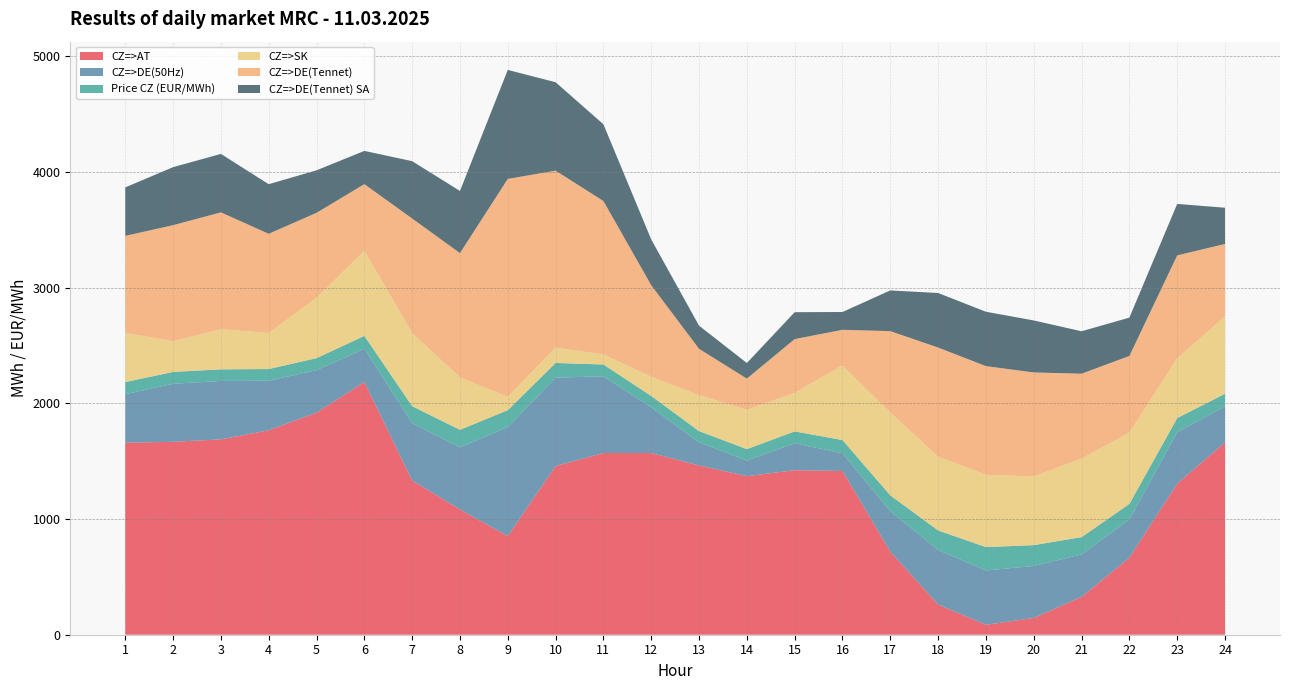

Reading left to right, extract all data points from this chart.

CZ=>AT: 1=1660.1	2=1667.9	3=1688.8	4=1767.3	5=1920.1	6=2184.7	7=1333.3	8=1082.6	9=853.1	10=1457.7	11=1571.1	12=1570.8	13=1463.0	14=1370.9	15=1422.5	16=1415.2	17=717.5	18=260.8	19=85.7	20=145.2	21=327.5	22=666.0	23=1306.0	24=1663.0
CZ=>DE(50Hz): 1=419.2	2=501.5	3=505.4	4=428.6	5=367.4	6=287.5	7=495.7	8=537.1	9=942.3	10=764.7	11=663.2	12=395.6	13=200.2	14=134.8	15=232.2	16=153.8	17=352.0	18=471.6	19=470.1	20=449.4	21=366.9	22=331.3	23=445.0	24=313.0
Price CZ (EUR/MWh): 1=105.0	2=102.5	3=100.1	4=101.0	5=103.5	6=111.8	7=146.9	8=151.8	9=146.1	10=127.2	11=102.0	12=97.8	13=96.8	14=99.0	15=103.2	16=114.0	17=135.4	18=169.2	19=201.8	20=180.1	21=149.1	22=133.5	23=121.9	24=107.3
CZ=>SK: 1=425.5	2=266.1	3=346.5	4=312.3	5=522.0	6=736.5	7=631.2	8=453.7	9=114.8	10=133.1	11=86.9	12=166.2	13=311.4	14=339.9	15=333.7	16=645.5	17=716.0	18=638.1	19=624.4	20=594.0	21=679.5	22=616.7	23=516.6	24=669.4
CZ=>DE(Tennet): 1=838.4	2=1002.9	3=1010.7	4=857.2	5=734.7	6=575.0	7=991.4	8=1074.2	9=1884.6	10=1529.3	11=1326.5	12=791.3	13=400.3	14=269.6	15=464.5	16=307.7	17=703.9	18=943.1	19=940.2	20=898.9	21=733.7	22=662.7	23=890.0	24=625.9
CZ=>DE(Tennet) SA: 1=419.2	2=501.4	3=505.3	4=428.6	5=367.3	6=287.5	7=495.7	8=537.1	9=942.3	10=764.6	11=663.3	12=395.7	13=200.1	14=134.8	15=232.3	16=153.9	17=351.9	18=471.5	19=470.1	20=449.5	21=366.8	22=331.4	23=445.0	24=312.9